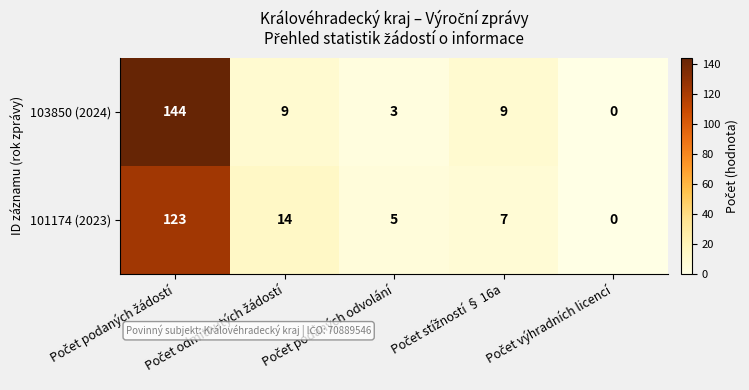

What is the greatest value displayed?

144